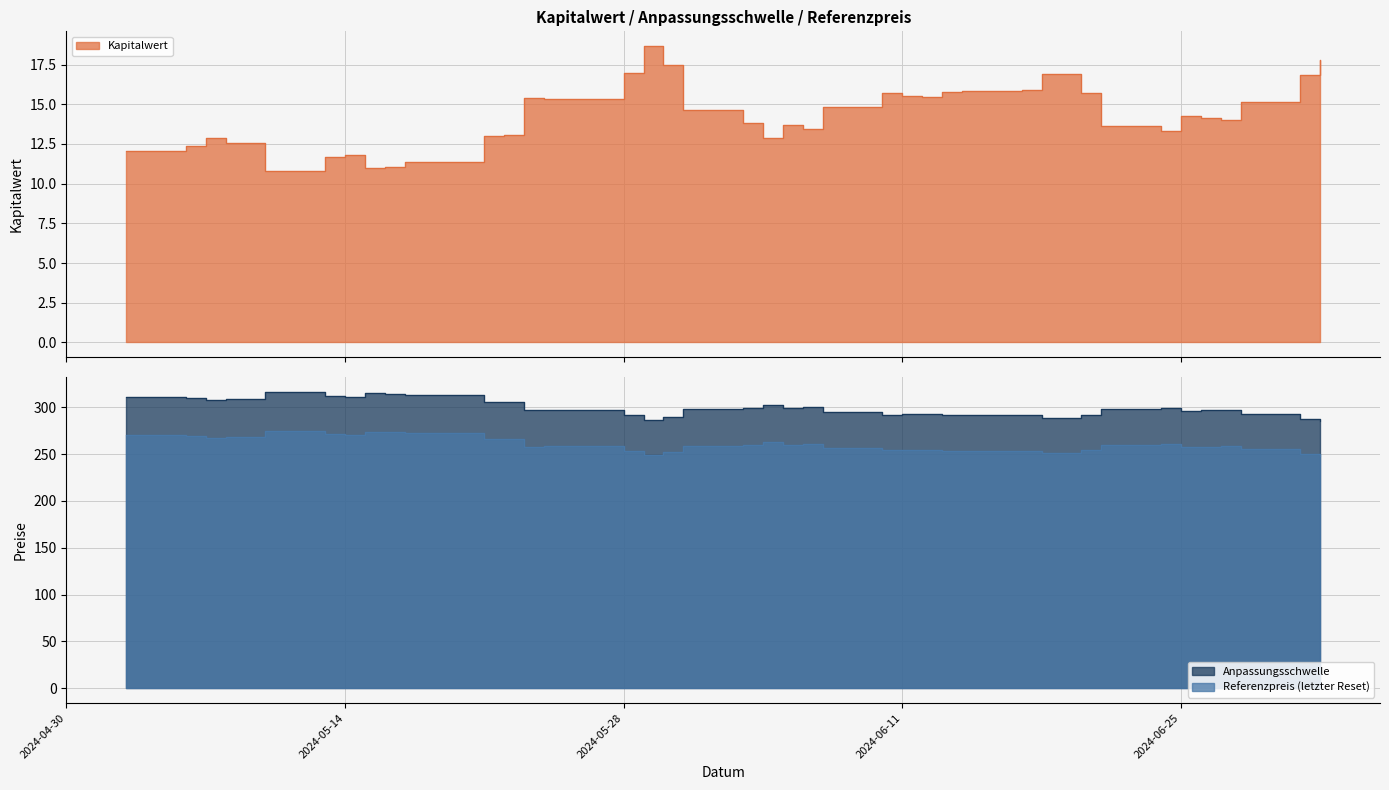

What is the difference between the second highest and minimum values in the Kapitalwert series?

7.0